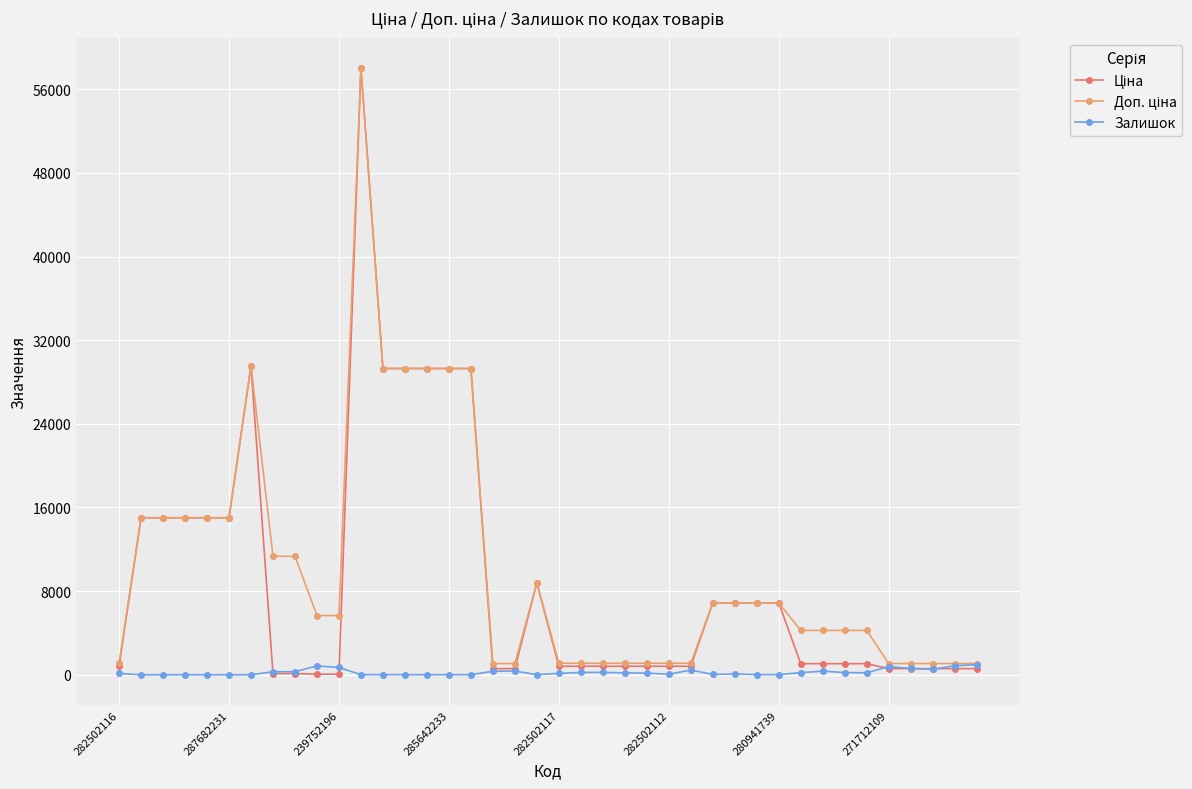

What is the maximum value shown in the chart?

58037.0